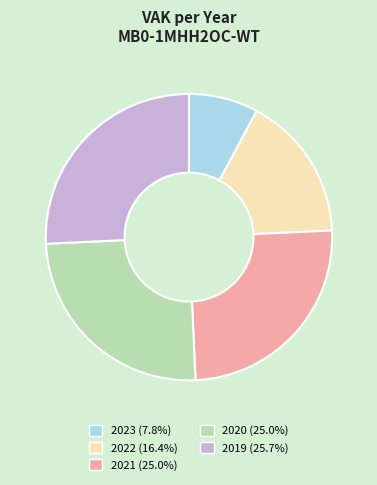

Is it true that 2020 is 25% of the pie?

True